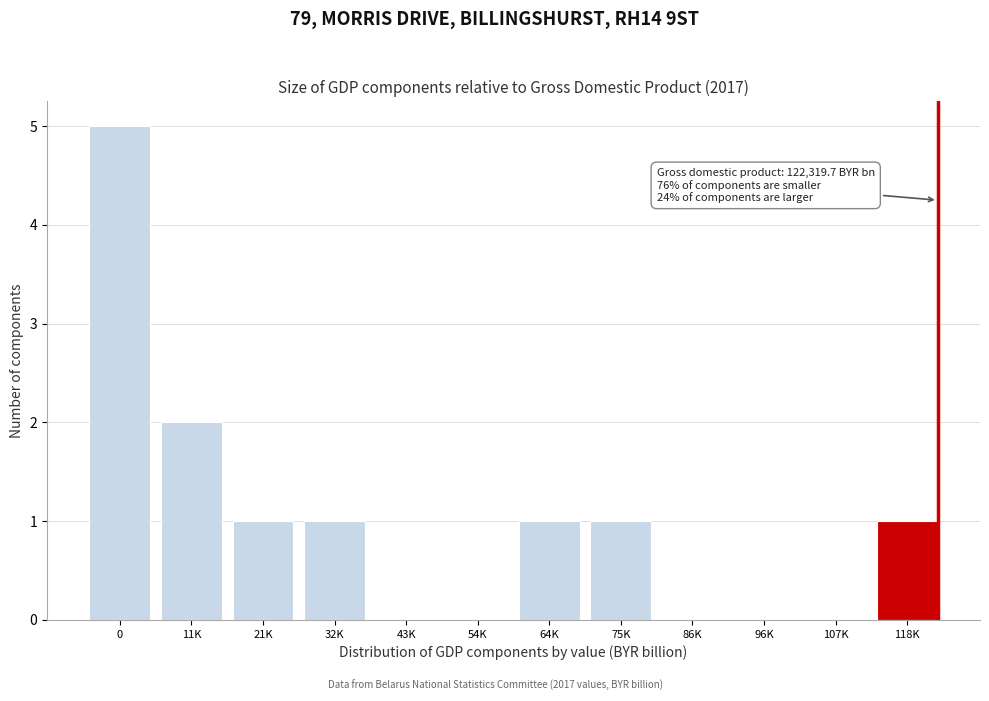

Reading right to left, transcribe all the data shown in this chart.

118K=1	107K=0	96K=0	86K=0	75K=1	64K=1	54K=0	43K=0	32K=1	21K=1	11K=2	0=5